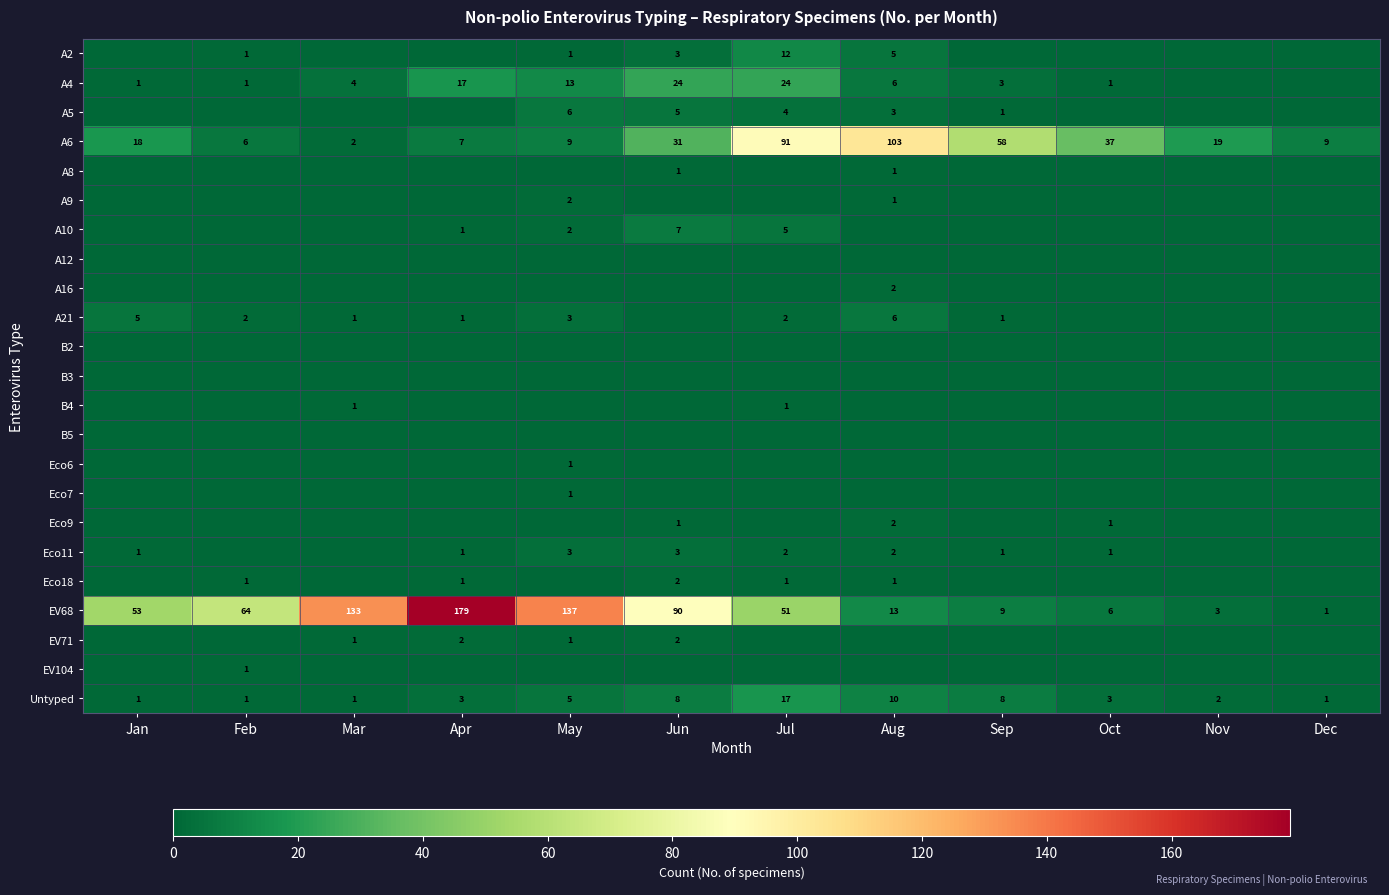

What is the sum of the A6 values at Feb and Jun?

37